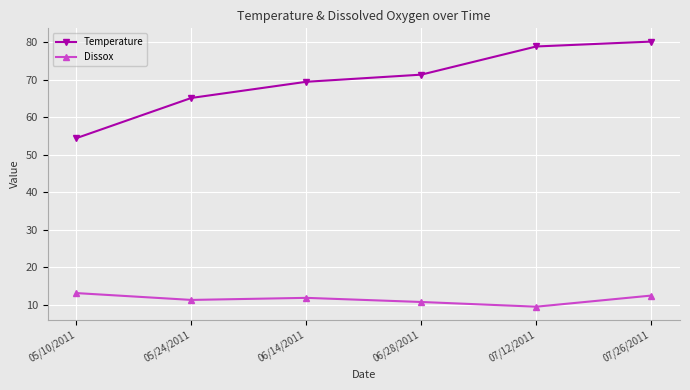

Reading left to right, list all the values displayed in this chart.

Temperature: 05/10/2011=54.4	05/24/2011=65.1	06/14/2011=69.4	06/28/2011=71.3	07/12/2011=78.8	07/26/2011=80.1
Dissox: 05/10/2011=13.2	05/24/2011=11.3	06/14/2011=11.9	06/28/2011=10.8	07/12/2011=9.5	07/26/2011=12.5